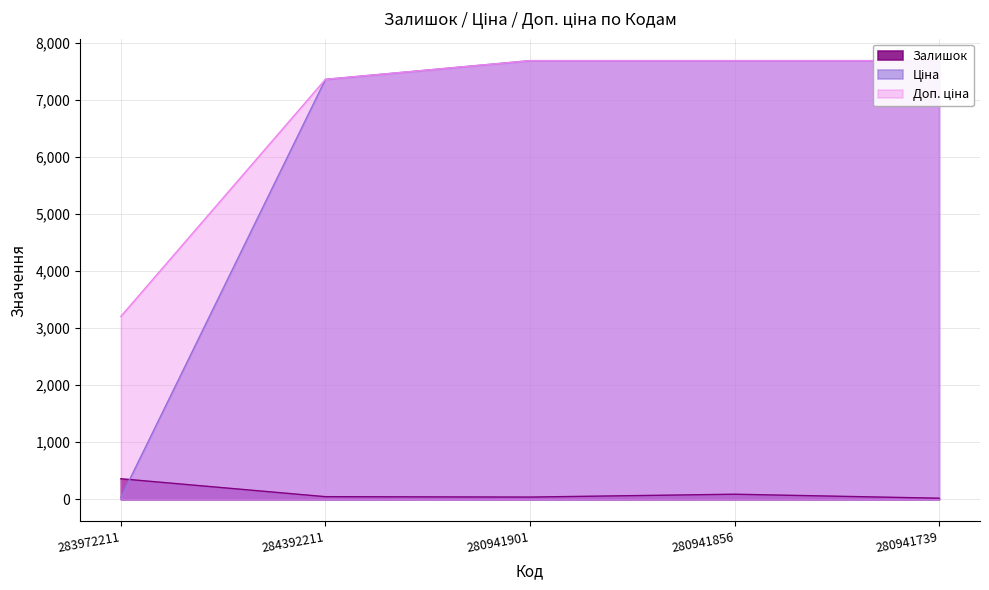

What is the spread (max minus min) of values at 283972211?

3172.9